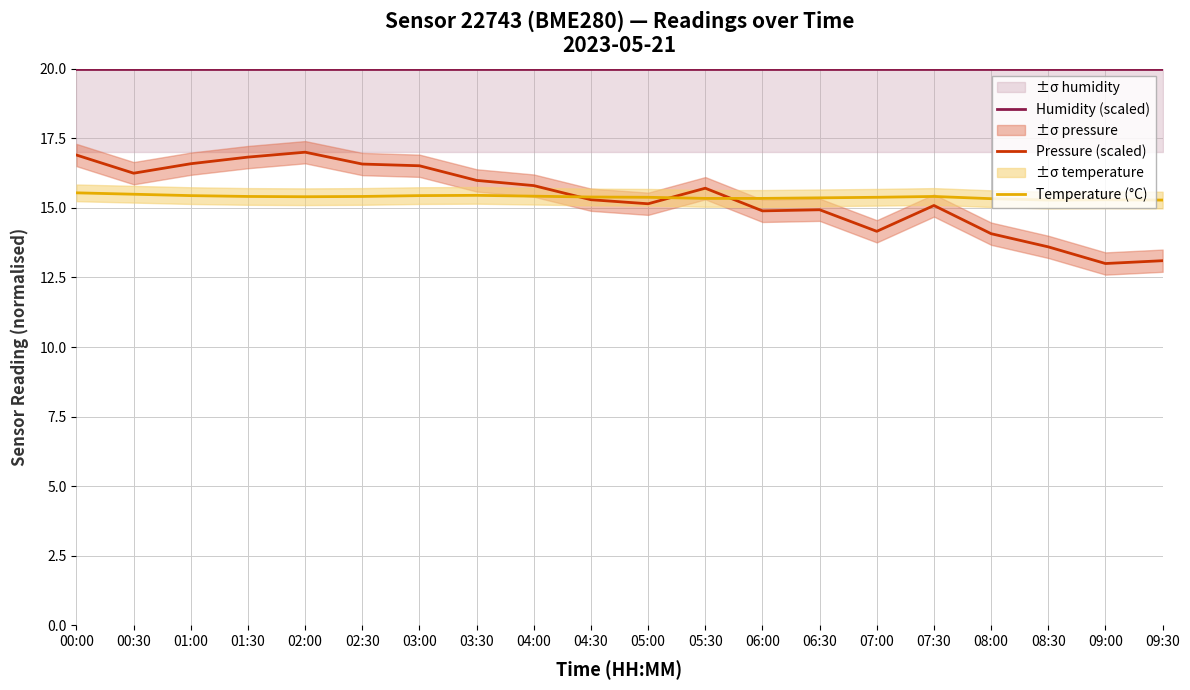

What is the sum of all Humidity (scaled) values?

400.0